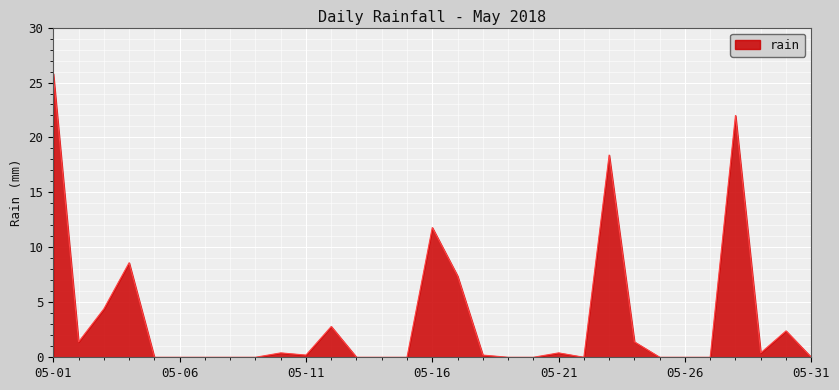

What is the maximum value shown in the chart?

25.8